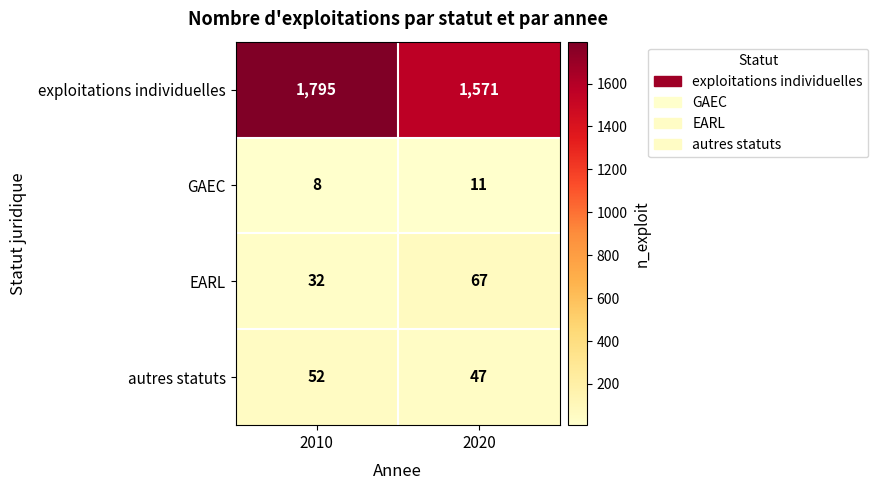

What is the greatest value displayed?

1795